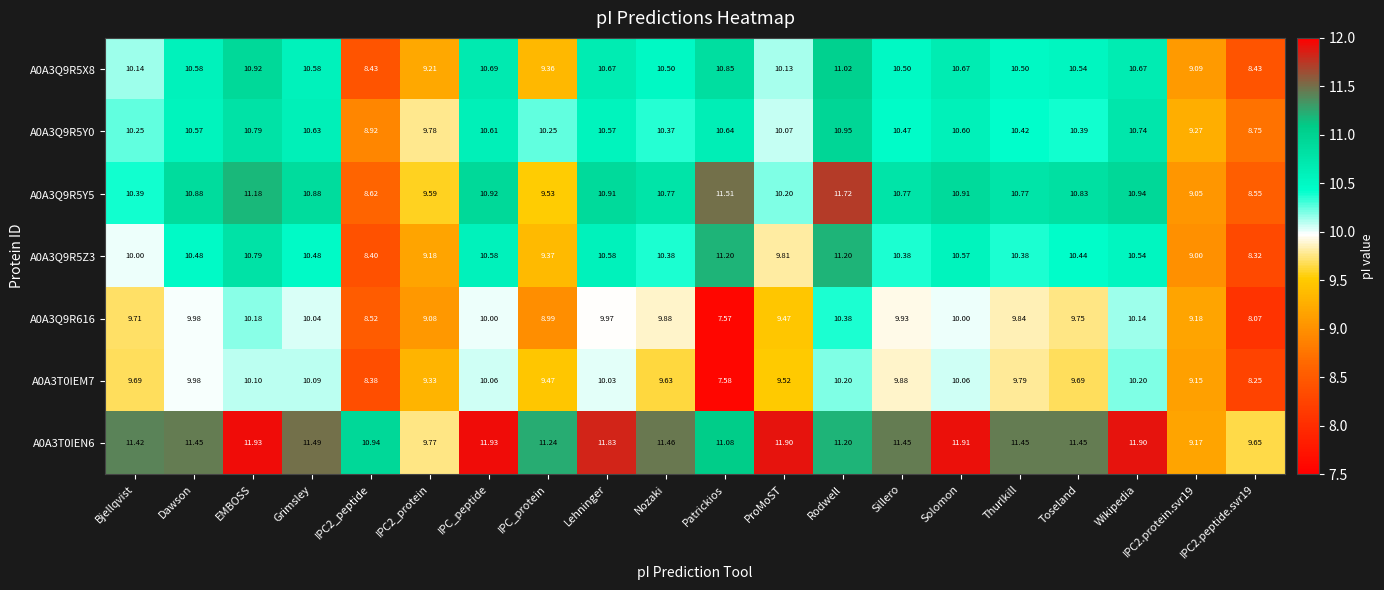

Where does the A0A3Q9R5X8 series first go above 10?

Bjellqvist